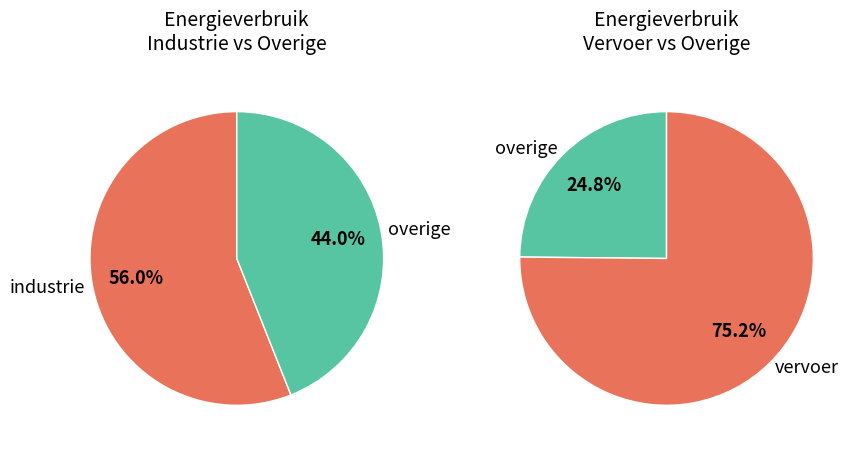

Does any single category account for the majority?

Yes